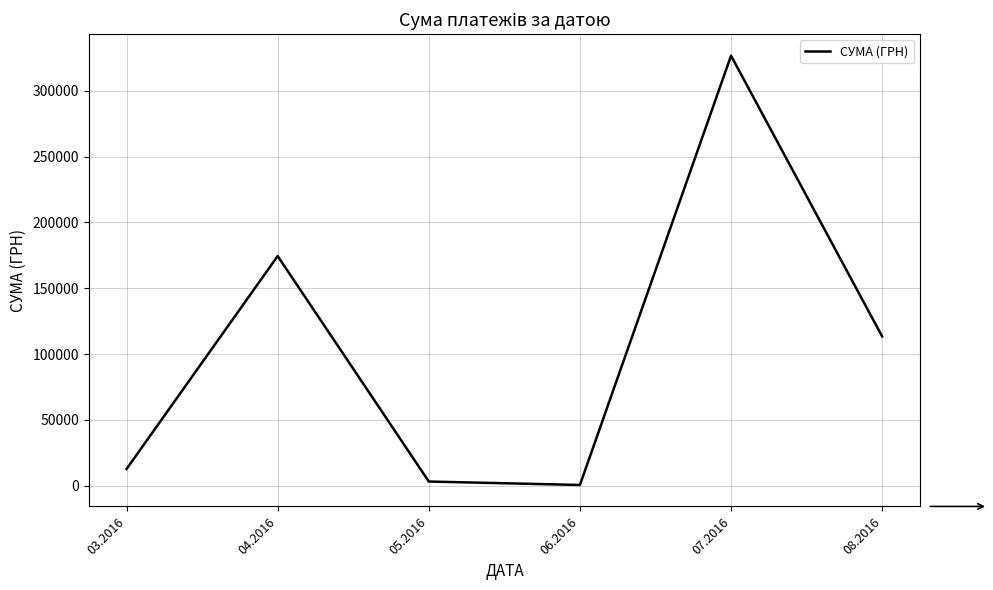

Is it true that the value at 03.2016 is 12746.9?

True